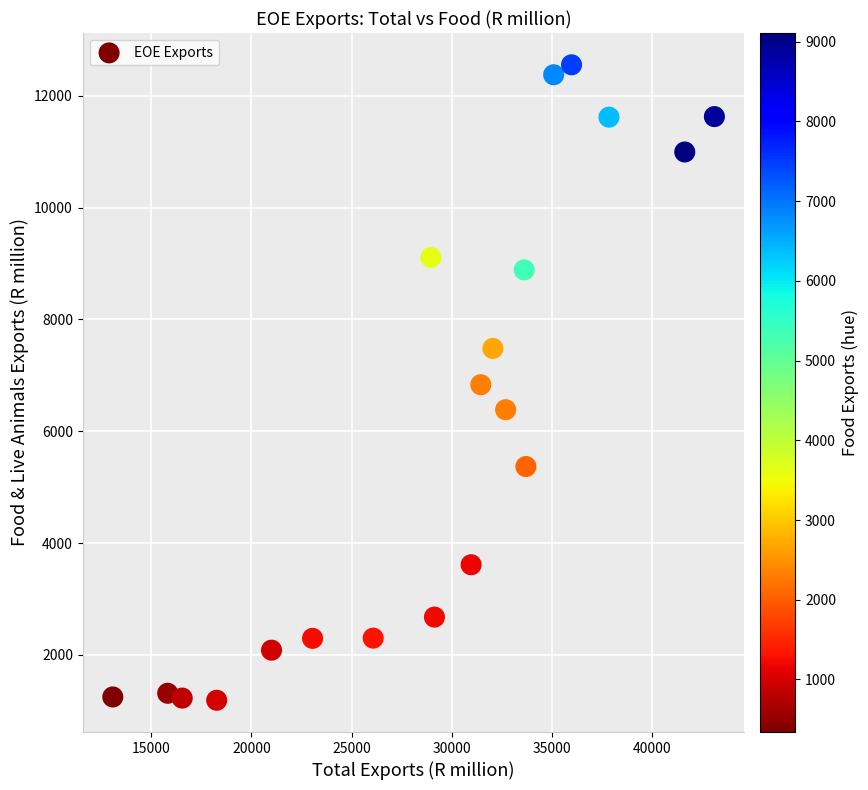

What is the range of Y values (max minus min)?

11362